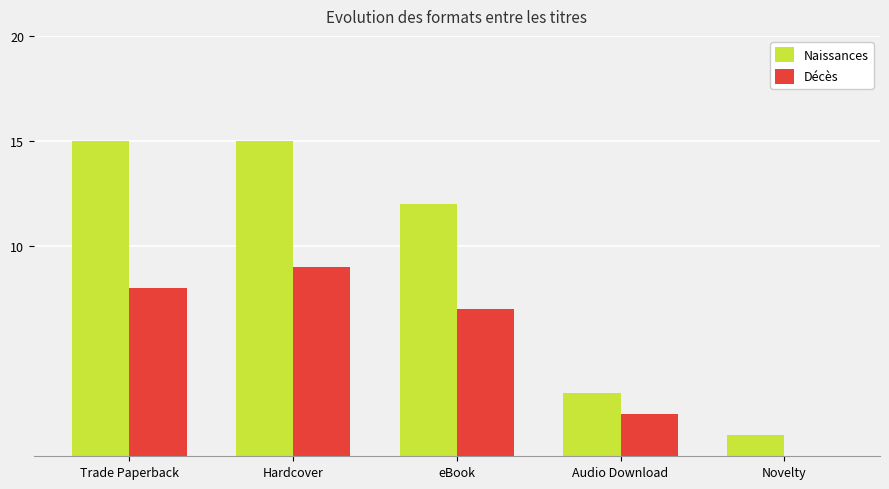

At which category is the sum across all series the highest?

Hardcover